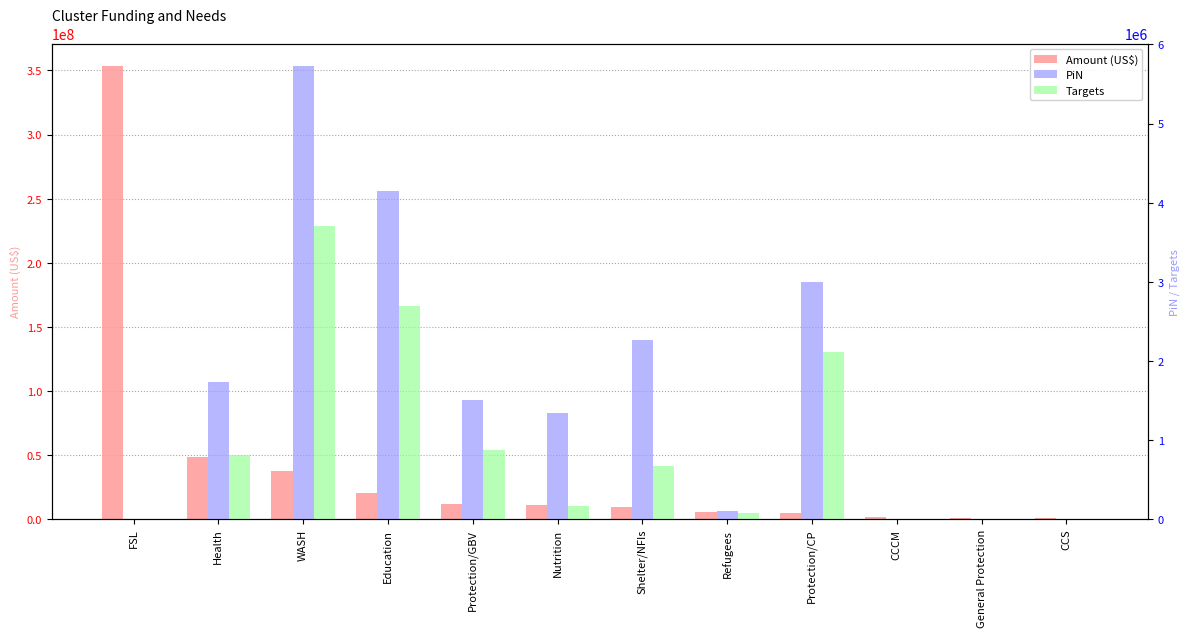

Which series has the largest range (max minus min)?

Amount (US$)